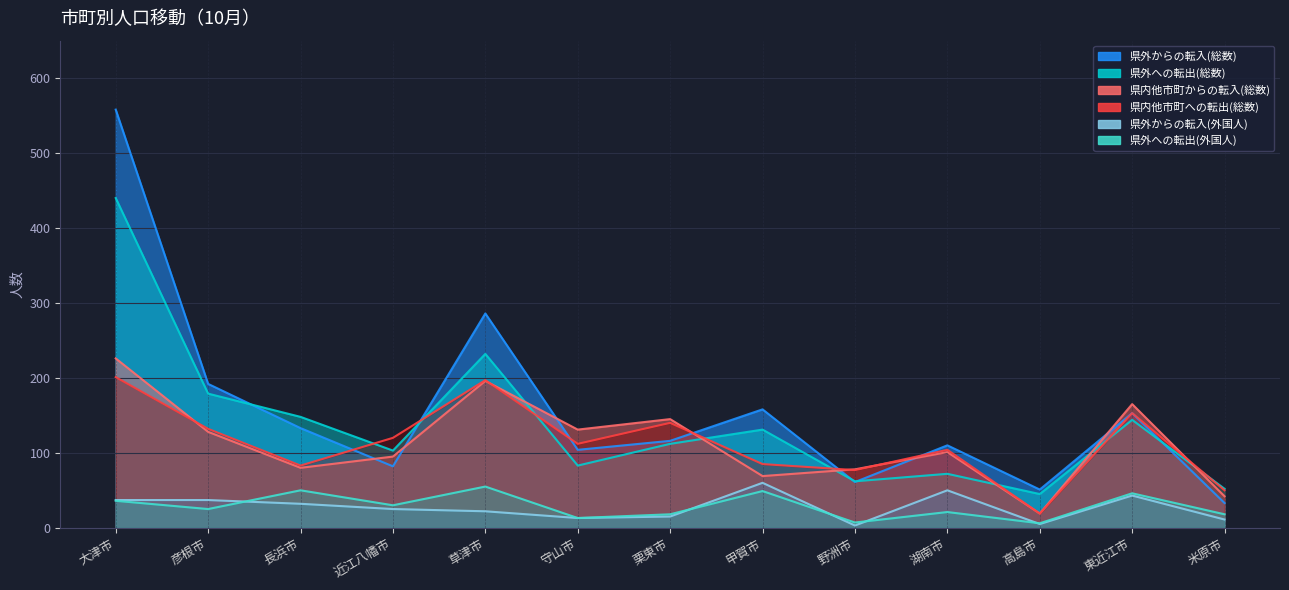

Rank the categories by 県外への転出(外国人) value from lowest to highest.

高島市, 野洲市, 守山市, 栗東市, 米原市, 湖南市, 彦根市, 近江八幡市, 大津市, 東近江市, 甲賀市, 長浜市, 草津市